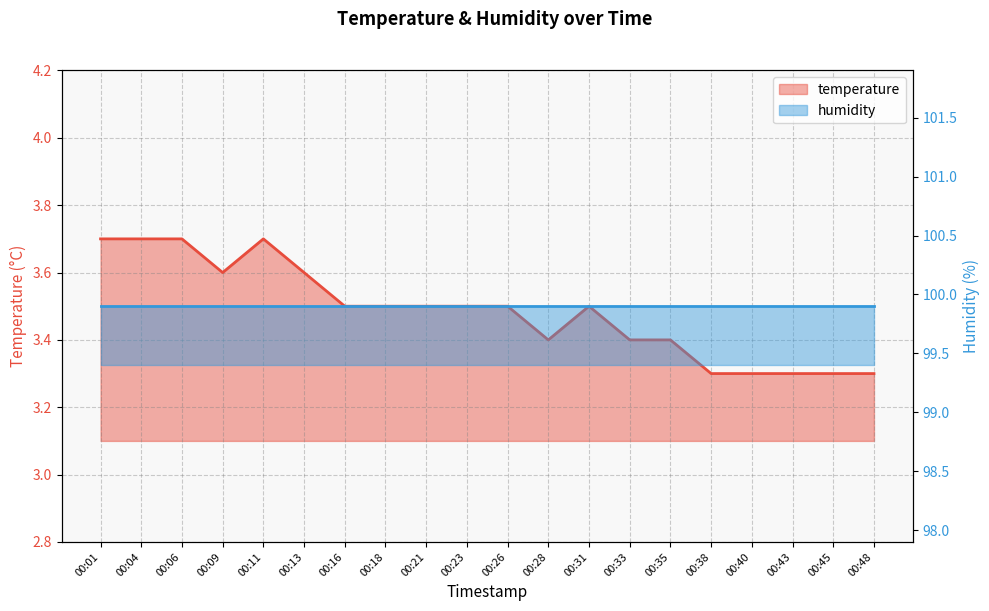

At which label is the value closest to 3?

00:38